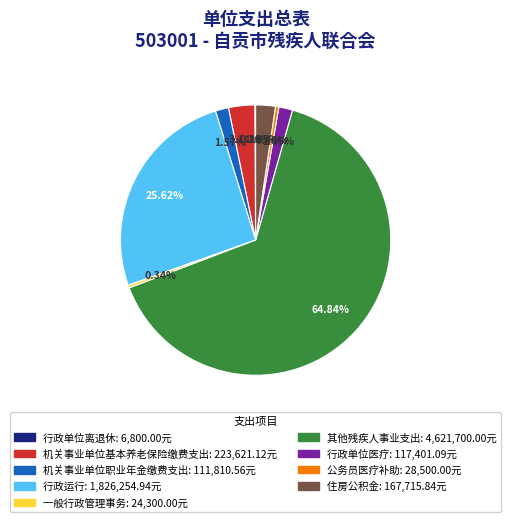

To the nearest percent, what is the combined percentage of 其他残疾人事业支出 and 机关事业单位职业年金缴费支出?

66%